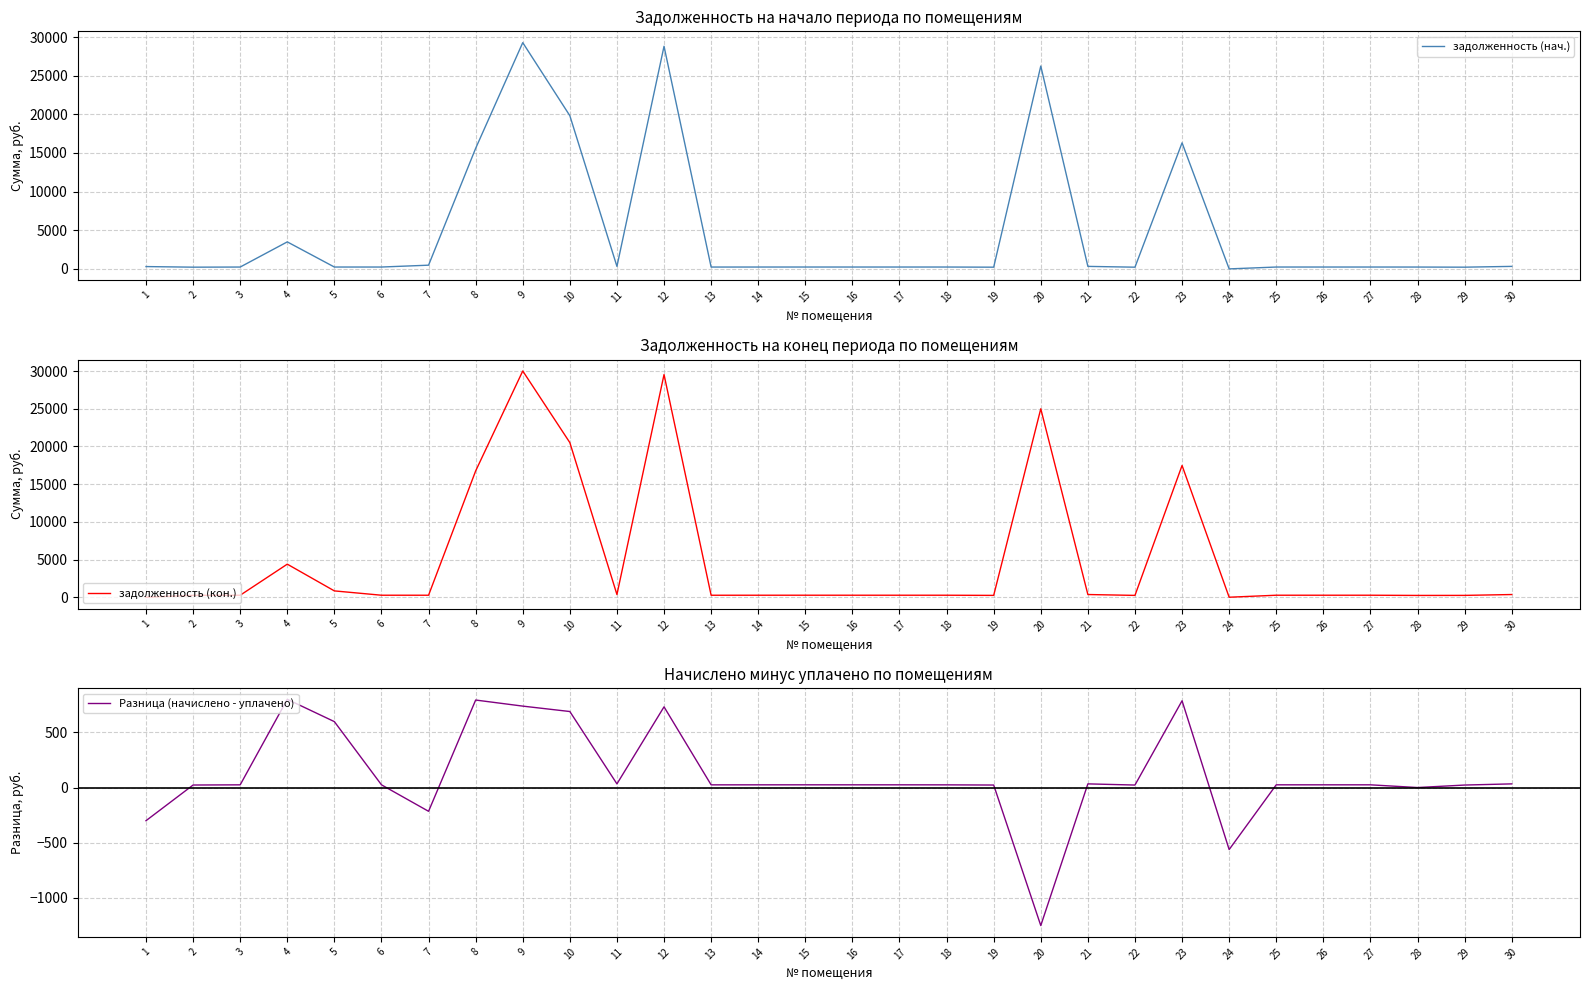

True or false: задолженность (нач.) has a value of 12382.6 at 9.

False